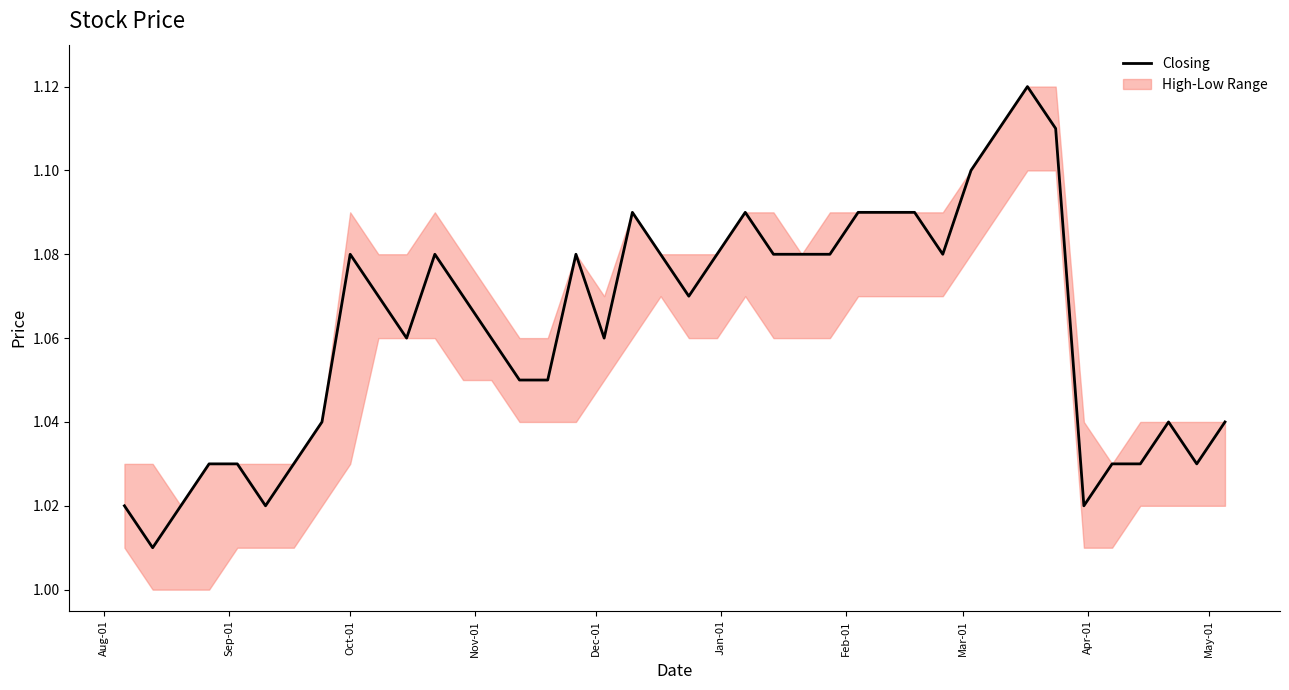

How many data points does each series have?

40